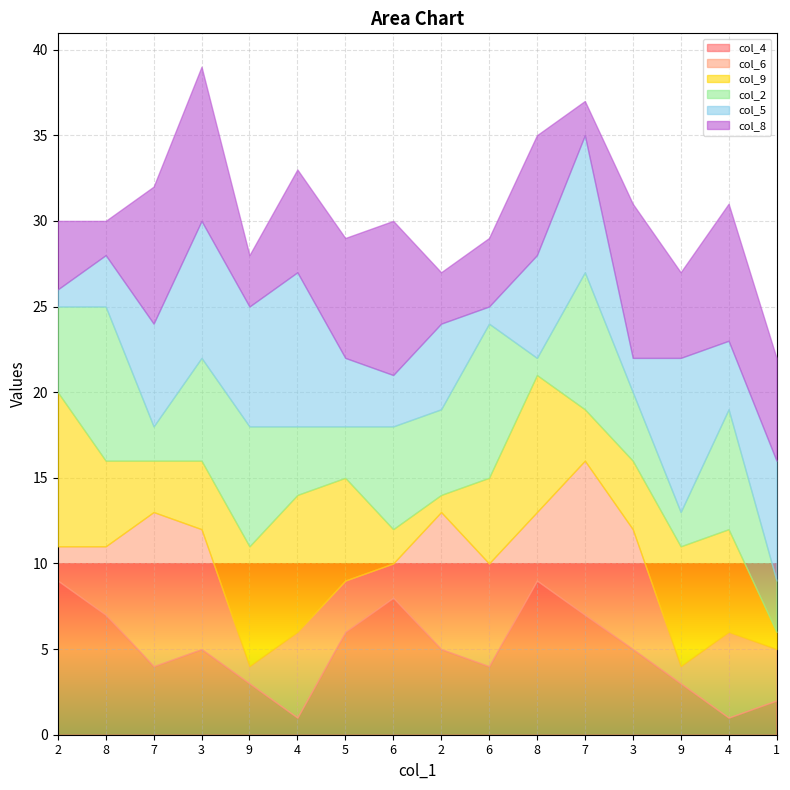

What is the label of the 9th point from the right?

6